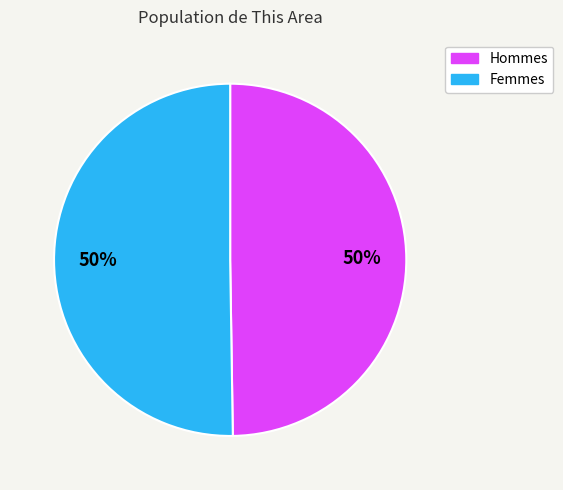

To the nearest percent, what is the average slice percentage?

50%